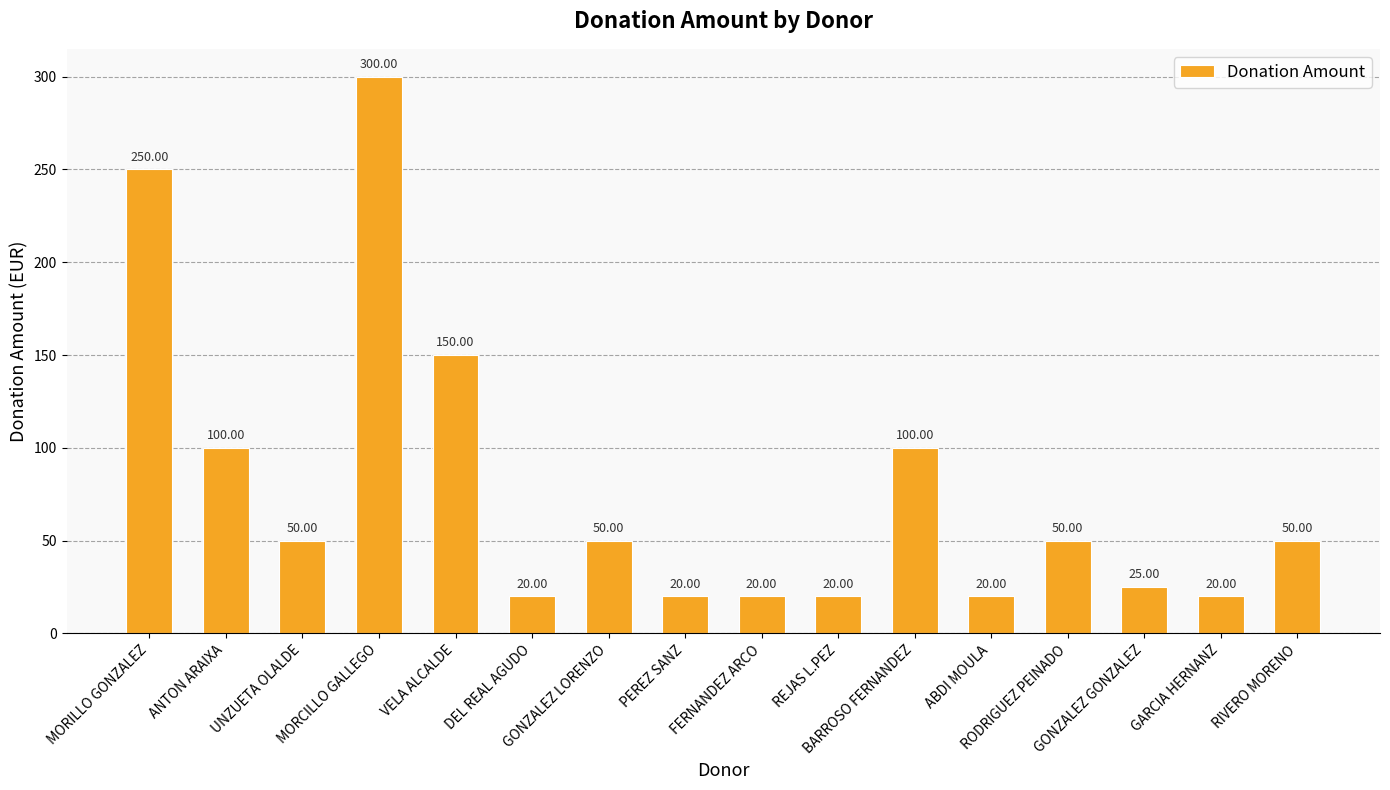

Reading left to right, what are all the values shown in this chart?

250	100	50	300	150	20	50	20	20	20	100	20	50	25	20	50